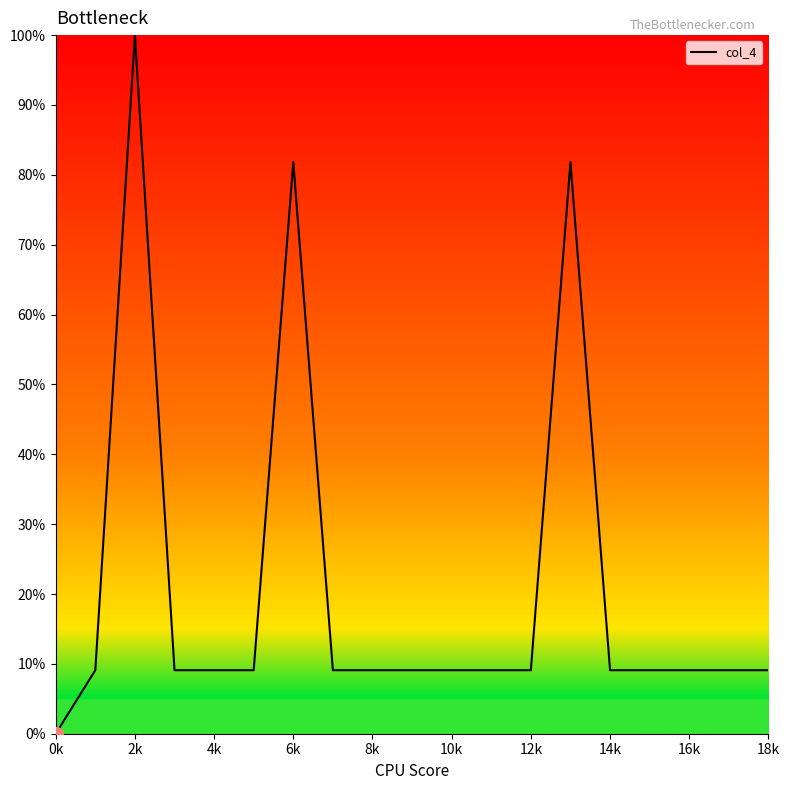

Does the chart display data point markers on the line(s)?

No